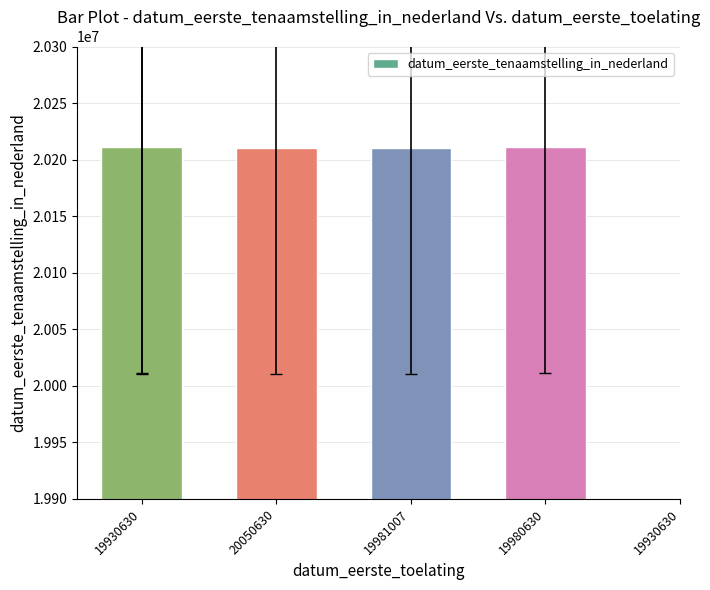

True or false: the data shows 10480435 at 19981007.

False